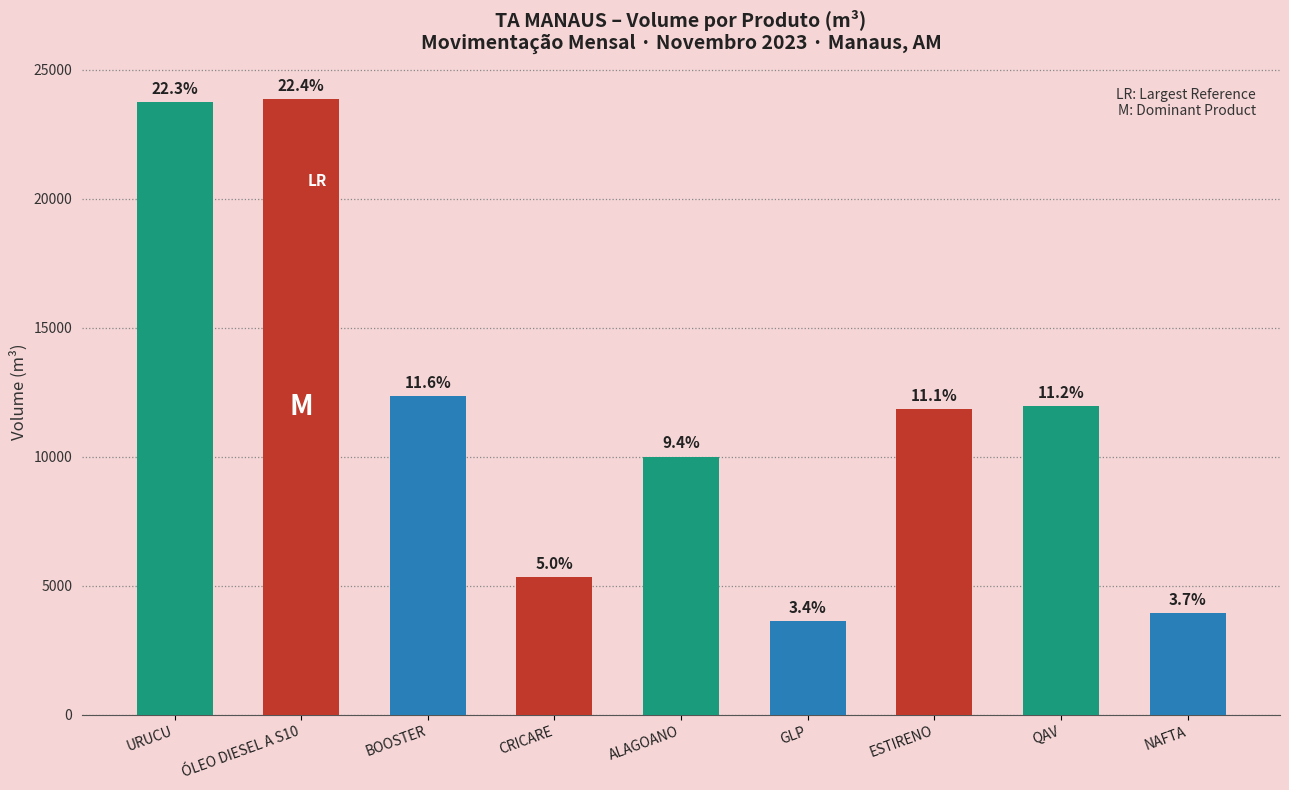

How many bars are there in total?

9